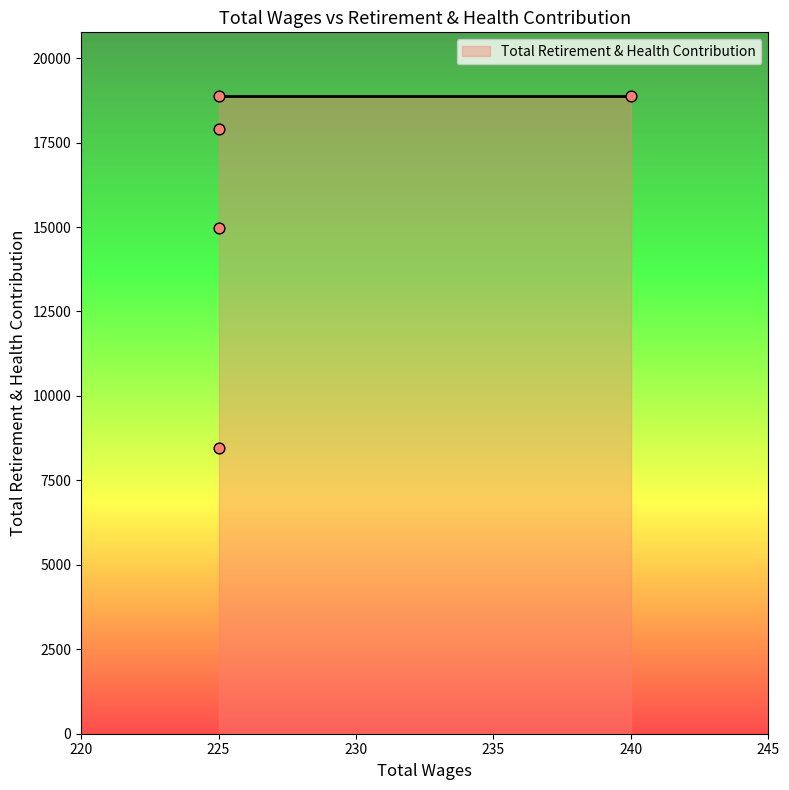

What Y value in the scatter plot is closest to 13670?

14984